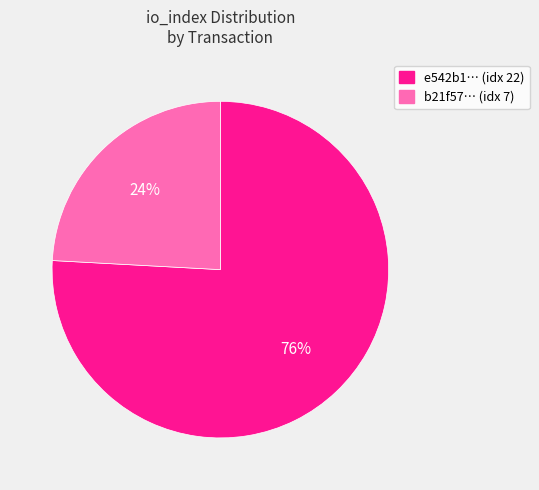

To the nearest percent, what is the average slice percentage?

50%